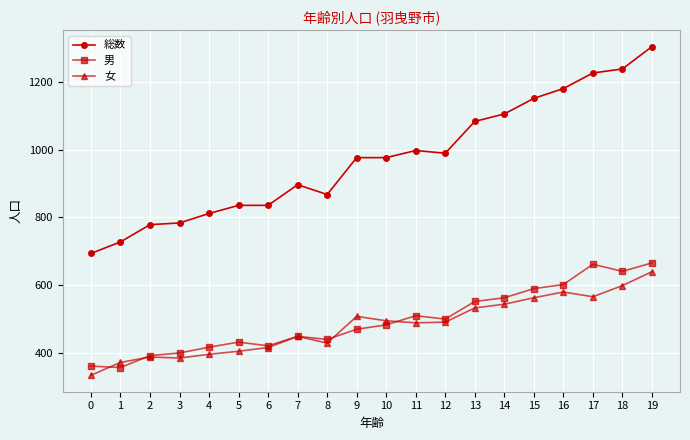

What is the maximum value shown in the chart?

1304